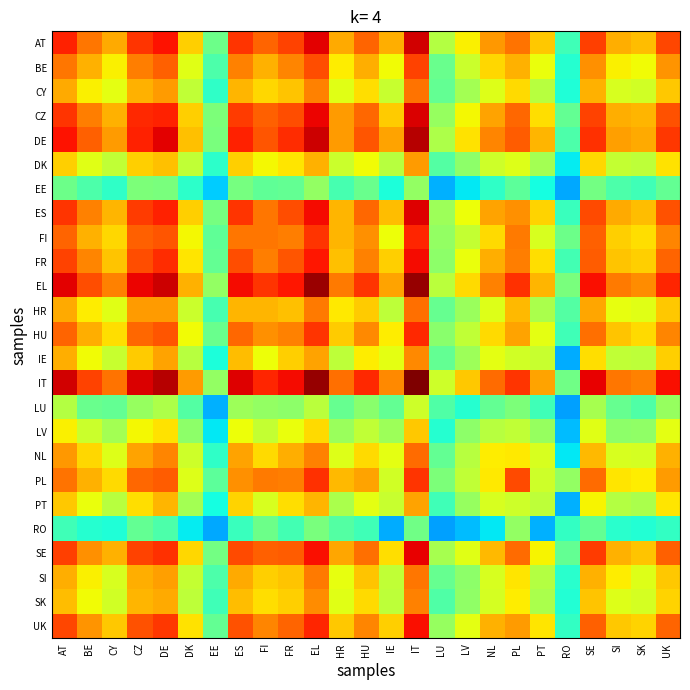

Reading left to right, list all the values displayed in this chart.

AT: AT=0.9	BE=0.8	CY=0.7	CZ=0.9	DE=0.9	DK=0.7	EE=0.5	ES=0.9	FI=0.8	FR=0.8	EL=0.9	HR=0.7	HU=0.8	IE=0.7	IT=0.9	LU=0.6	LV=0.7	NL=0.7	PL=0.8	PT=0.7	RO=0.4	SE=0.8	SI=0.7	SK=0.7	UK=0.8
BE: AT=0.8	BE=0.7	CY=0.7	CZ=0.8	DE=0.8	DK=0.6	EE=0.4	ES=0.8	FI=0.7	FR=0.8	EL=0.8	HR=0.7	HU=0.7	IE=0.6	IT=0.8	LU=0.5	LV=0.6	NL=0.7	PL=0.7	PT=0.6	RO=0.4	SE=0.8	SI=0.7	SK=0.6	UK=0.8
CY: AT=0.7	BE=0.7	CY=0.6	CZ=0.7	DE=0.7	DK=0.6	EE=0.4	ES=0.7	FI=0.7	FR=0.7	EL=0.8	HR=0.6	HU=0.7	IE=0.6	IT=0.8	LU=0.5	LV=0.5	NL=0.6	PL=0.7	PT=0.6	RO=0.4	SE=0.7	SI=0.6	SK=0.6	UK=0.7
CZ: AT=0.9	BE=0.8	CY=0.7	CZ=0.9	DE=0.9	DK=0.7	EE=0.5	ES=0.8	FI=0.8	FR=0.8	EL=0.9	HR=0.7	HU=0.8	IE=0.7	IT=0.9	LU=0.5	LV=0.6	NL=0.7	PL=0.8	PT=0.7	RO=0.5	SE=0.8	SI=0.7	SK=0.7	UK=0.8
DE: AT=0.9	BE=0.8	CY=0.7	CZ=0.9	DE=0.9	DK=0.7	EE=0.5	ES=0.9	FI=0.8	FR=0.9	EL=0.9	HR=0.7	HU=0.8	IE=0.7	IT=1.0	LU=0.6	LV=0.7	NL=0.8	PL=0.8	PT=0.7	RO=0.4	SE=0.9	SI=0.7	SK=0.7	UK=0.9
DK: AT=0.7	BE=0.6	CY=0.6	CZ=0.7	DE=0.7	DK=0.6	EE=0.4	ES=0.7	FI=0.6	FR=0.7	EL=0.7	HR=0.6	HU=0.6	IE=0.6	IT=0.7	LU=0.5	LV=0.5	NL=0.6	PL=0.6	PT=0.5	RO=0.4	SE=0.7	SI=0.6	SK=0.6	UK=0.7
EE: AT=0.5	BE=0.4	CY=0.4	CZ=0.5	DE=0.5	DK=0.4	EE=0.3	ES=0.5	FI=0.5	FR=0.5	EL=0.5	HR=0.4	HU=0.5	IE=0.4	IT=0.5	LU=0.3	LV=0.4	NL=0.4	PL=0.5	PT=0.4	RO=0.3	SE=0.5	SI=0.4	SK=0.4	UK=0.5
ES: AT=0.9	BE=0.8	CY=0.7	CZ=0.8	DE=0.9	DK=0.7	EE=0.5	ES=0.9	FI=0.8	FR=0.8	EL=0.9	HR=0.7	HU=0.8	IE=0.7	IT=0.9	LU=0.5	LV=0.6	NL=0.7	PL=0.8	PT=0.7	RO=0.4	SE=0.8	SI=0.7	SK=0.7	UK=0.8
FI: AT=0.8	BE=0.7	CY=0.7	CZ=0.8	DE=0.8	DK=0.6	EE=0.5	ES=0.8	FI=0.8	FR=0.8	EL=0.9	HR=0.7	HU=0.8	IE=0.6	IT=0.9	LU=0.5	LV=0.6	NL=0.7	PL=0.8	PT=0.6	RO=0.5	SE=0.8	SI=0.7	SK=0.7	UK=0.8
FR: AT=0.8	BE=0.8	CY=0.7	CZ=0.8	DE=0.9	DK=0.7	EE=0.5	ES=0.8	FI=0.8	FR=0.8	EL=0.9	HR=0.7	HU=0.8	IE=0.7	IT=0.9	LU=0.5	LV=0.6	NL=0.7	PL=0.8	PT=0.7	RO=0.4	SE=0.8	SI=0.7	SK=0.7	UK=0.8
EL: AT=0.9	BE=0.8	CY=0.8	CZ=0.9	DE=0.9	DK=0.7	EE=0.5	ES=0.9	FI=0.9	FR=0.9	EL=1.0	HR=0.8	HU=0.9	IE=0.7	IT=1.0	LU=0.6	LV=0.7	NL=0.8	PL=0.9	PT=0.7	RO=0.5	SE=0.9	SI=0.8	SK=0.8	UK=0.9
HR: AT=0.7	BE=0.7	CY=0.6	CZ=0.7	DE=0.7	DK=0.6	EE=0.4	ES=0.7	FI=0.7	FR=0.7	EL=0.8	HR=0.7	HU=0.7	IE=0.6	IT=0.8	LU=0.5	LV=0.5	NL=0.6	PL=0.7	PT=0.6	RO=0.5	SE=0.7	SI=0.6	SK=0.6	UK=0.7
HU: AT=0.8	BE=0.7	CY=0.7	CZ=0.8	DE=0.8	DK=0.6	EE=0.5	ES=0.8	FI=0.8	FR=0.8	EL=0.9	HR=0.7	HU=0.8	IE=0.7	IT=0.9	LU=0.5	LV=0.6	NL=0.7	PL=0.7	PT=0.6	RO=0.4	SE=0.8	SI=0.7	SK=0.7	UK=0.8
IE: AT=0.7	BE=0.6	CY=0.6	CZ=0.7	DE=0.7	DK=0.6	EE=0.4	ES=0.7	FI=0.6	FR=0.7	EL=0.7	HR=0.6	HU=0.7	IE=0.6	IT=0.8	LU=0.5	LV=0.5	NL=0.6	PL=0.6	PT=0.6	RO=0.3	SE=0.7	SI=0.6	SK=0.6	UK=0.7
IT: AT=0.9	BE=0.8	CY=0.8	CZ=0.9	DE=1.0	DK=0.7	EE=0.5	ES=0.9	FI=0.9	FR=0.9	EL=1.0	HR=0.8	HU=0.9	IE=0.8	IT=1.0	LU=0.6	LV=0.7	NL=0.8	PL=0.9	PT=0.7	RO=0.5	SE=0.9	SI=0.8	SK=0.8	UK=0.9
LU: AT=0.6	BE=0.5	CY=0.5	CZ=0.5	DE=0.6	DK=0.5	EE=0.3	ES=0.5	FI=0.5	FR=0.5	EL=0.6	HR=0.5	HU=0.5	IE=0.5	IT=0.6	LU=0.4	LV=0.4	NL=0.5	PL=0.5	PT=0.4	RO=0.3	SE=0.6	SI=0.5	SK=0.4	UK=0.5
LV: AT=0.7	BE=0.6	CY=0.5	CZ=0.6	DE=0.7	DK=0.5	EE=0.4	ES=0.6	FI=0.6	FR=0.6	EL=0.7	HR=0.5	HU=0.6	IE=0.5	IT=0.7	LU=0.4	LV=0.5	NL=0.6	PL=0.6	PT=0.5	RO=0.3	SE=0.6	SI=0.5	SK=0.5	UK=0.6
NL: AT=0.7	BE=0.7	CY=0.6	CZ=0.7	DE=0.8	DK=0.6	EE=0.4	ES=0.7	FI=0.7	FR=0.7	EL=0.8	HR=0.6	HU=0.7	IE=0.6	IT=0.8	LU=0.5	LV=0.6	NL=0.7	PL=0.7	PT=0.6	RO=0.4	SE=0.7	SI=0.6	SK=0.6	UK=0.7
PL: AT=0.8	BE=0.7	CY=0.7	CZ=0.8	DE=0.8	DK=0.6	EE=0.5	ES=0.8	FI=0.8	FR=0.8	EL=0.9	HR=0.7	HU=0.7	IE=0.6	IT=0.9	LU=0.5	LV=0.6	NL=0.7	PL=0.8	PT=0.6	RO=0.5	SE=0.8	SI=0.7	SK=0.7	UK=0.7
PT: AT=0.7	BE=0.6	CY=0.6	CZ=0.7	DE=0.7	DK=0.5	EE=0.4	ES=0.7	FI=0.6	FR=0.7	EL=0.7	HR=0.6	HU=0.6	IE=0.6	IT=0.7	LU=0.4	LV=0.5	NL=0.6	PL=0.6	PT=0.6	RO=0.3	SE=0.7	SI=0.6	SK=0.6	UK=0.7
RO: AT=0.4	BE=0.4	CY=0.4	CZ=0.5	DE=0.4	DK=0.4	EE=0.3	ES=0.4	FI=0.5	FR=0.4	EL=0.5	HR=0.5	HU=0.4	IE=0.3	IT=0.5	LU=0.3	LV=0.3	NL=0.4	PL=0.5	PT=0.3	RO=0.4	SE=0.5	SI=0.4	SK=0.4	UK=0.4
SE: AT=0.8	BE=0.8	CY=0.7	CZ=0.8	DE=0.9	DK=0.7	EE=0.5	ES=0.8	FI=0.8	FR=0.8	EL=0.9	HR=0.7	HU=0.8	IE=0.7	IT=0.9	LU=0.6	LV=0.6	NL=0.7	PL=0.8	PT=0.7	RO=0.5	SE=0.8	SI=0.7	SK=0.7	UK=0.8
SI: AT=0.7	BE=0.7	CY=0.6	CZ=0.7	DE=0.7	DK=0.6	EE=0.4	ES=0.7	FI=0.7	FR=0.7	EL=0.8	HR=0.6	HU=0.7	IE=0.6	IT=0.8	LU=0.5	LV=0.5	NL=0.6	PL=0.7	PT=0.6	RO=0.4	SE=0.7	SI=0.7	SK=0.6	UK=0.7
SK: AT=0.7	BE=0.6	CY=0.6	CZ=0.7	DE=0.7	DK=0.6	EE=0.4	ES=0.7	FI=0.7	FR=0.7	EL=0.8	HR=0.6	HU=0.7	IE=0.6	IT=0.8	LU=0.4	LV=0.5	NL=0.6	PL=0.7	PT=0.6	RO=0.4	SE=0.7	SI=0.6	SK=0.6	UK=0.7
UK: AT=0.8	BE=0.8	CY=0.7	CZ=0.8	DE=0.9	DK=0.7	EE=0.5	ES=0.8	FI=0.8	FR=0.8	EL=0.9	HR=0.7	HU=0.8	IE=0.7	IT=0.9	LU=0.5	LV=0.6	NL=0.7	PL=0.7	PT=0.7	RO=0.4	SE=0.8	SI=0.7	SK=0.7	UK=0.8